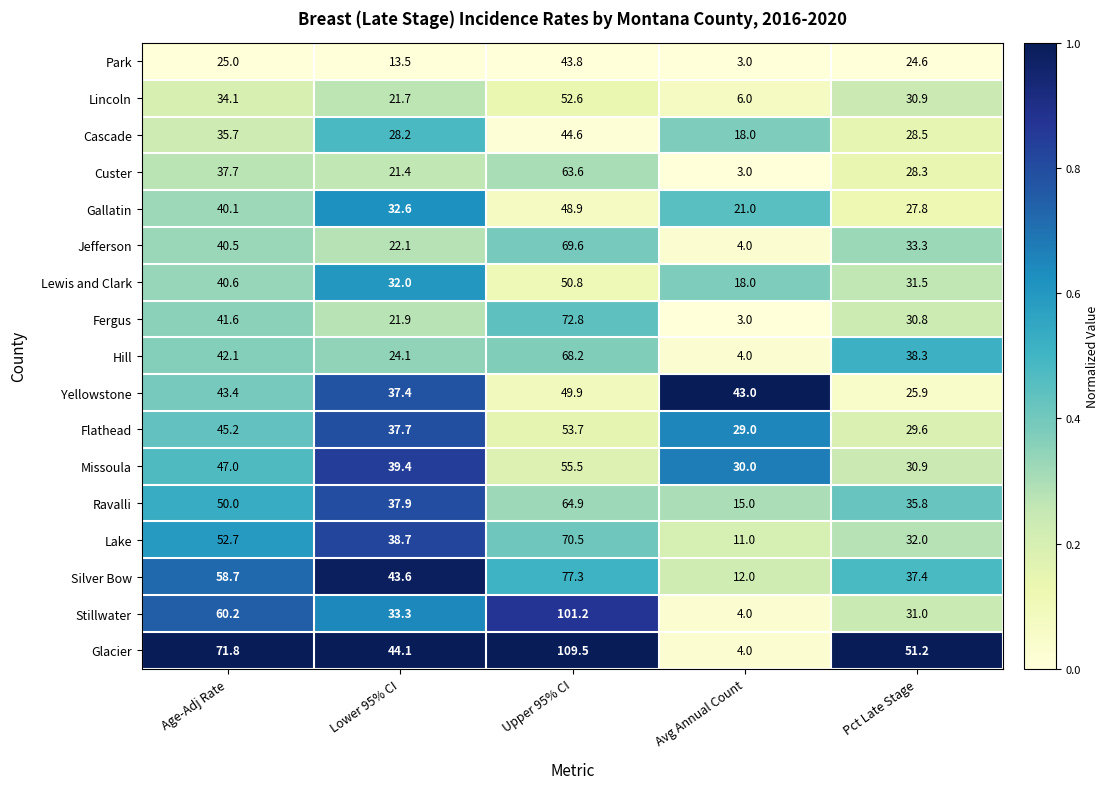

List the labels in order of Missoula value, largest first.

Upper 95% CI, Age-Adj Rate, Lower 95% CI, Pct Late Stage, Avg Annual Count